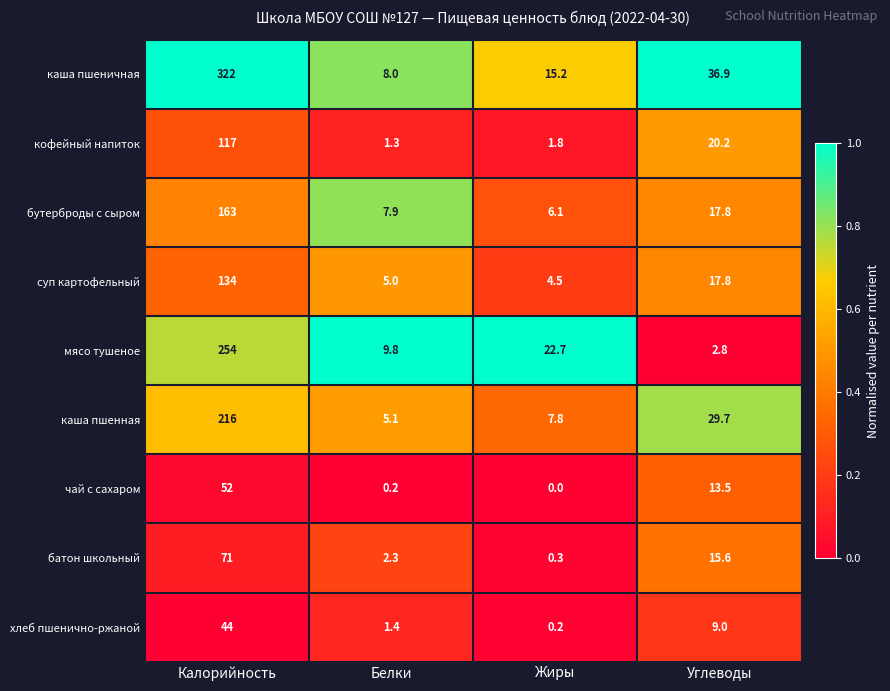

The value of кофейный напиток at Углеводы is 29.3. True or false?

False